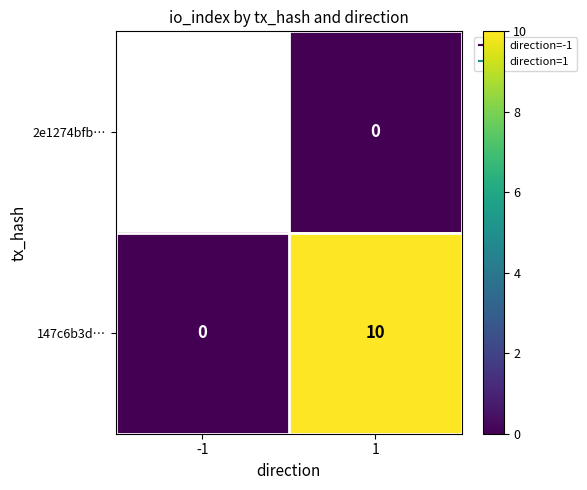

What is the sum of the 147c6b3d… values at -1 and 1?

10.0